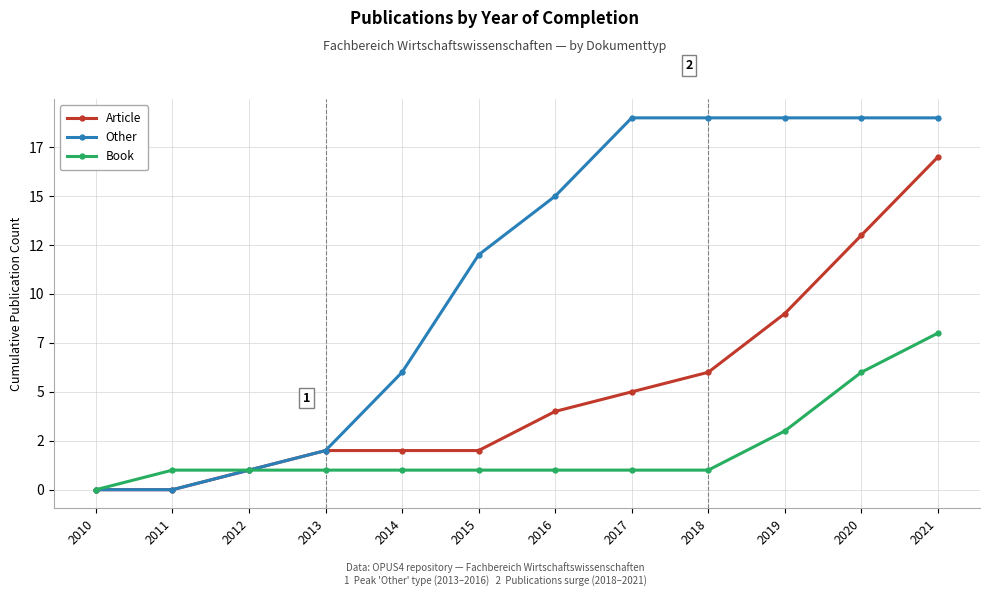

Rank the series by their average value, from highest to lowest.

Other, Article, Book